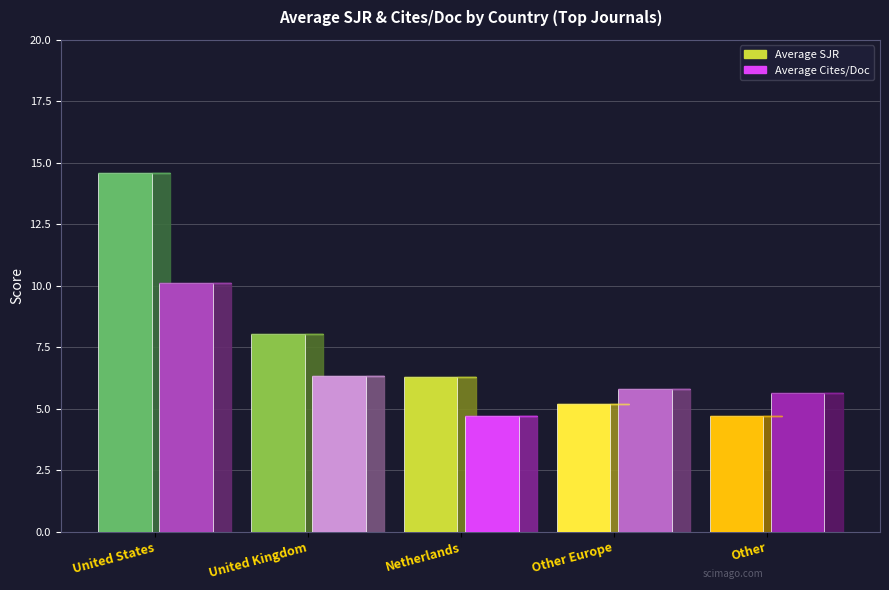

Which has a higher value, United States or Other?

United States